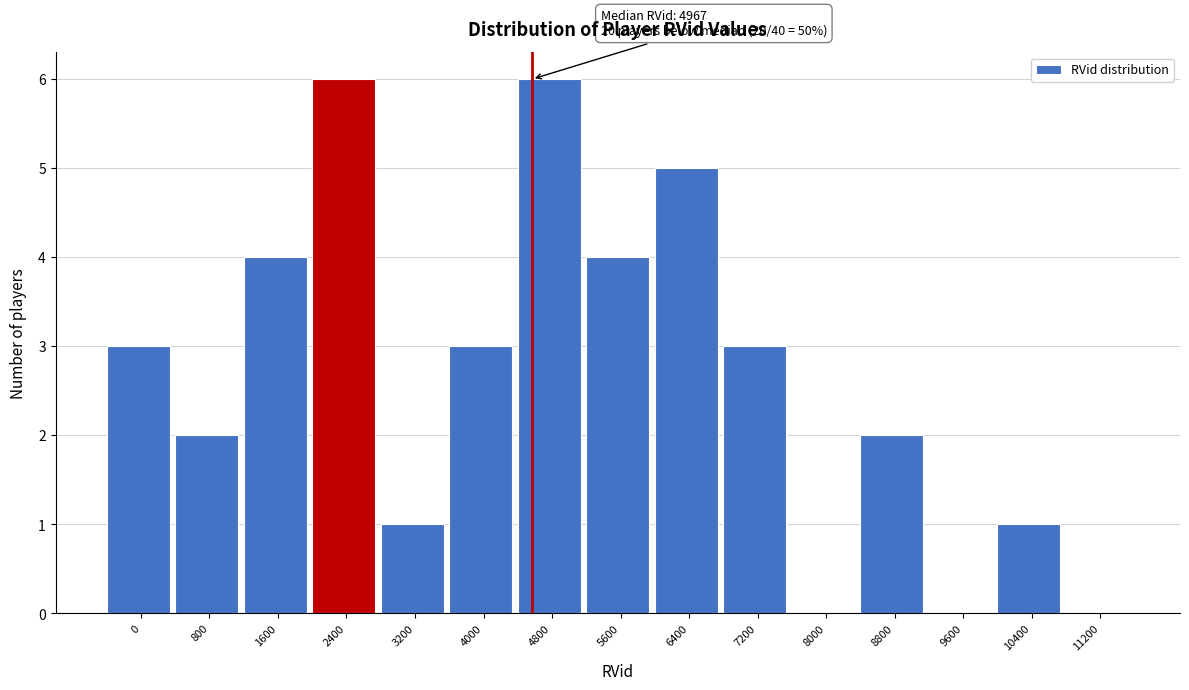

Reading right to left, what are all the values shown in this chart?

11200=0	10400=1	9600=0	8800=2	8000=0	7200=3	6400=5	5600=4	4800=6	4000=3	3200=1	2400=6	1600=4	800=2	0=3